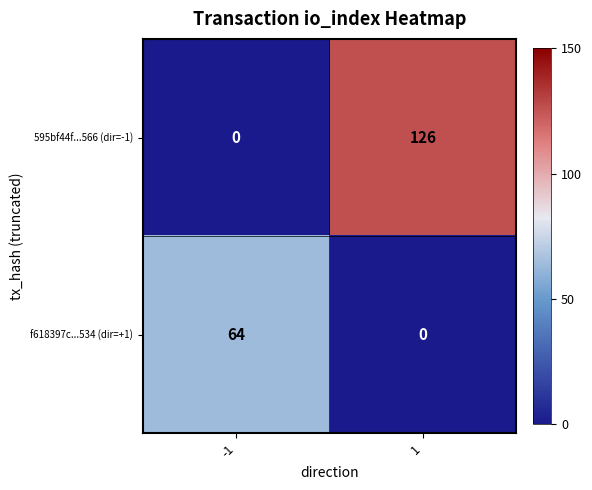

At how many categories does at least one series exceed 5?

2